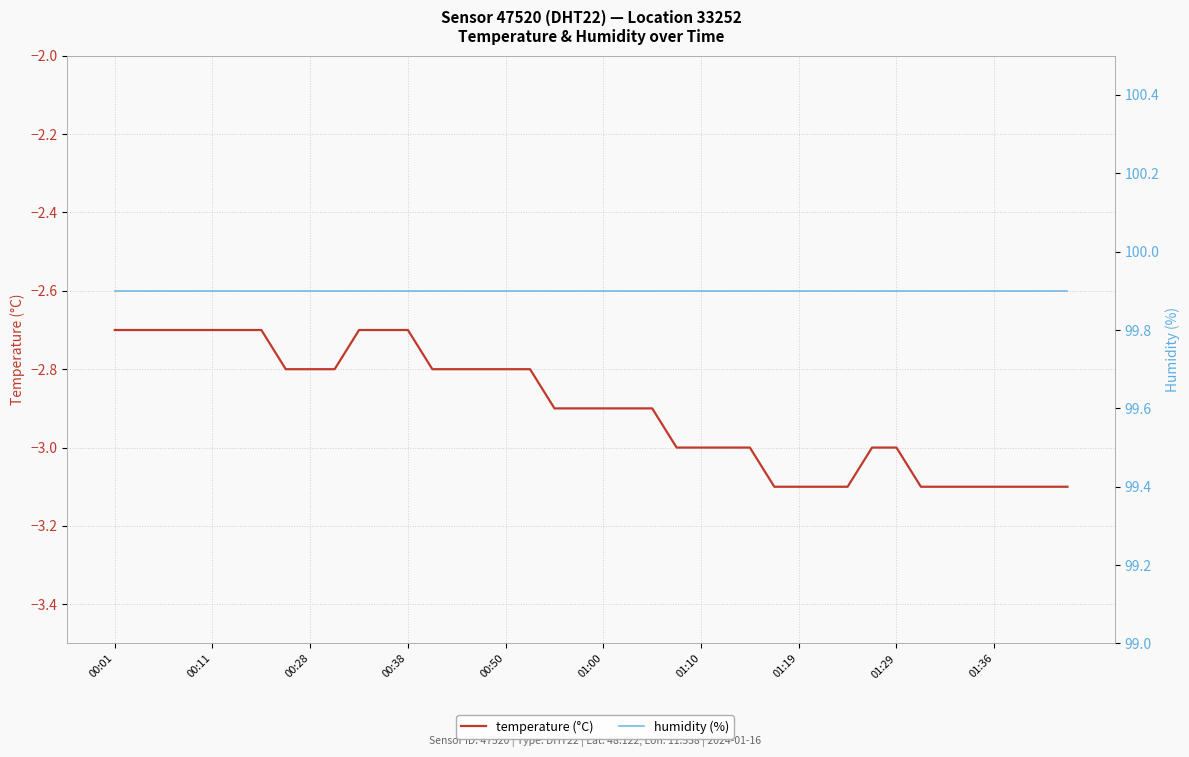

What is the total value across all series at 33?

96.8